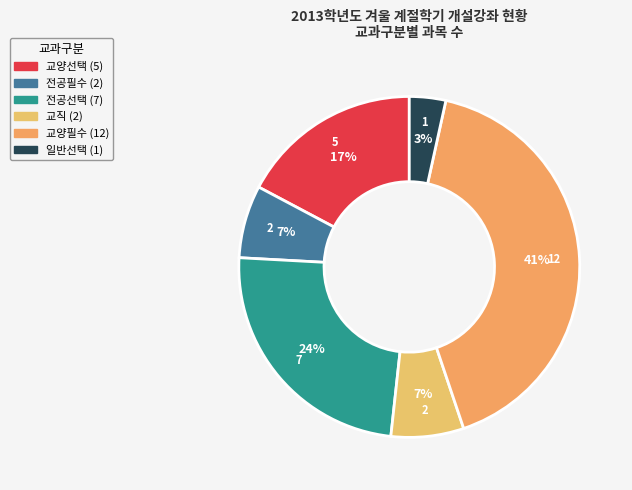

To the nearest percent, what is the difference between the largest and smallest slice percentages?

38%